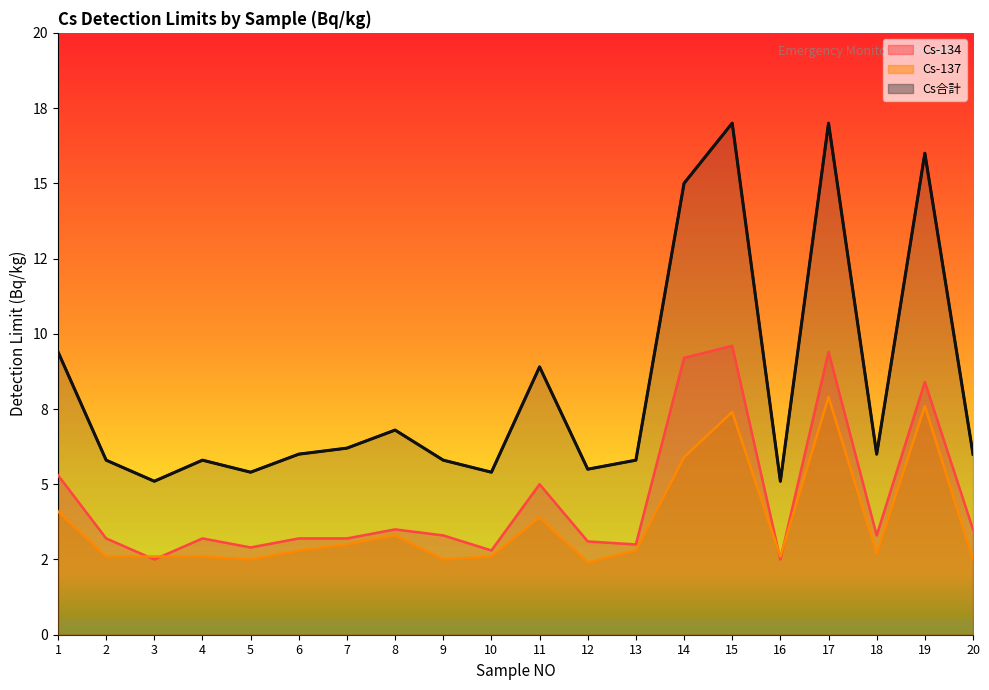

Where is the first local maximum for Cs合計?

4